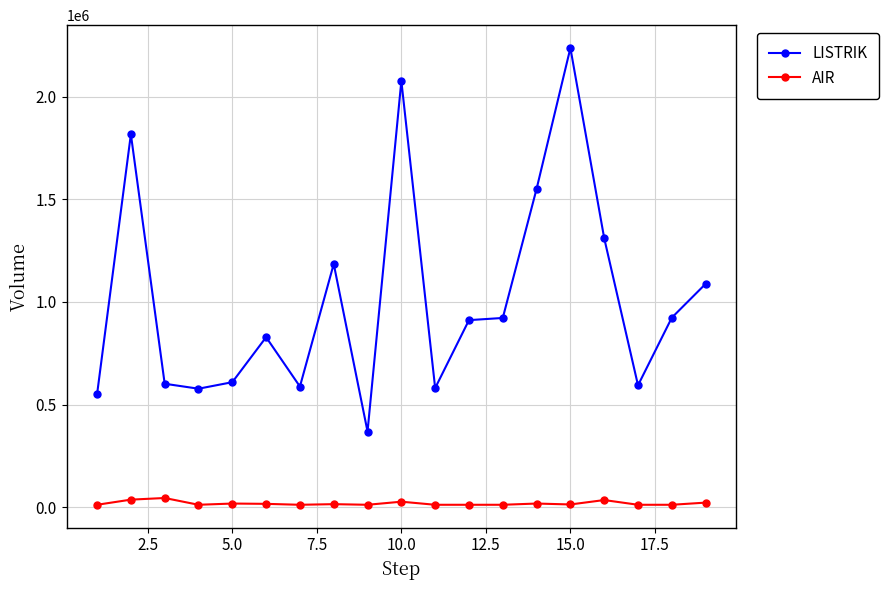

Is this an area chart (filled region under the line)?

No